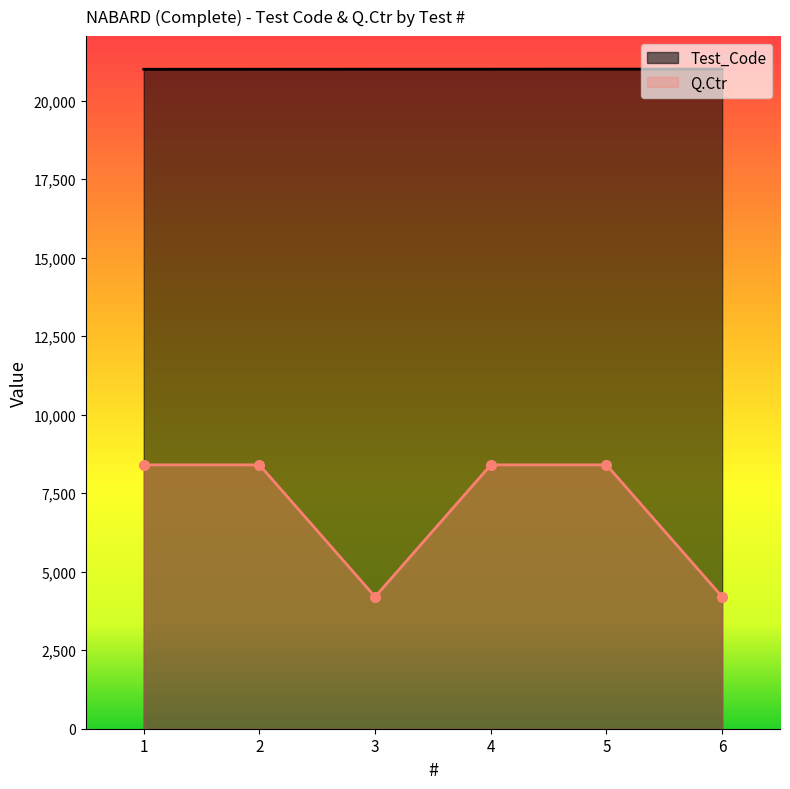

Which has a higher value, 3 or 6?

6